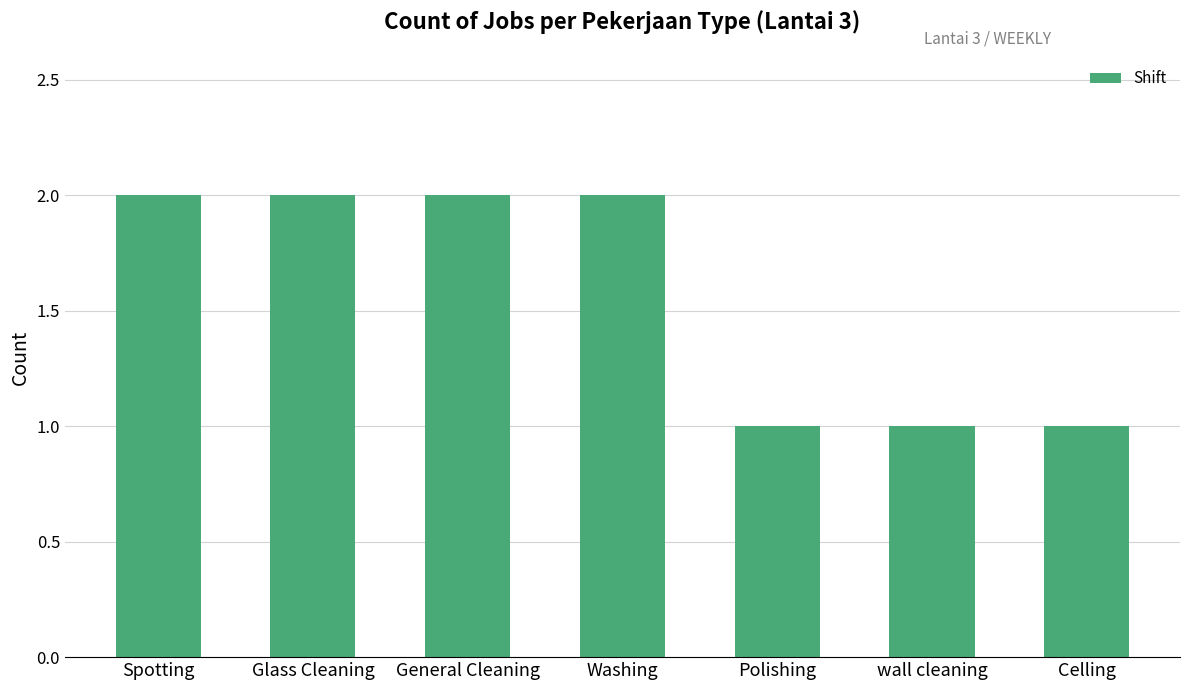

What is the maximum value shown in the chart?

2